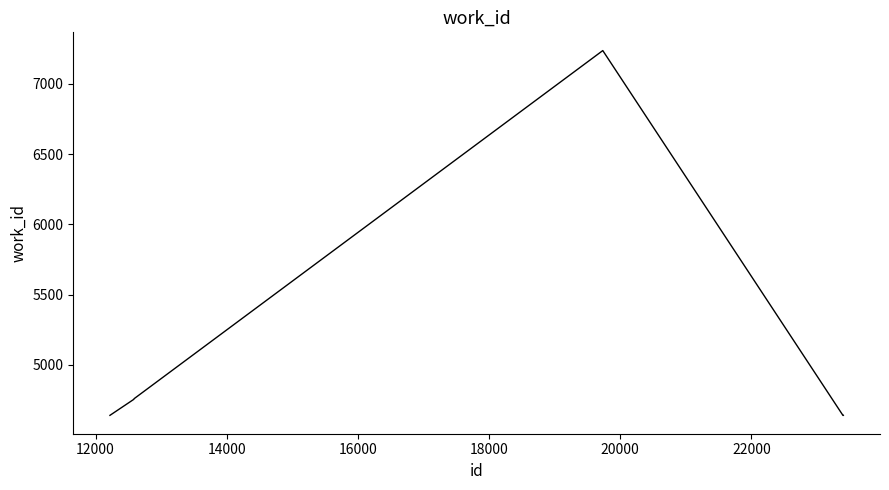

What is the maximum value shown in the chart?

7237